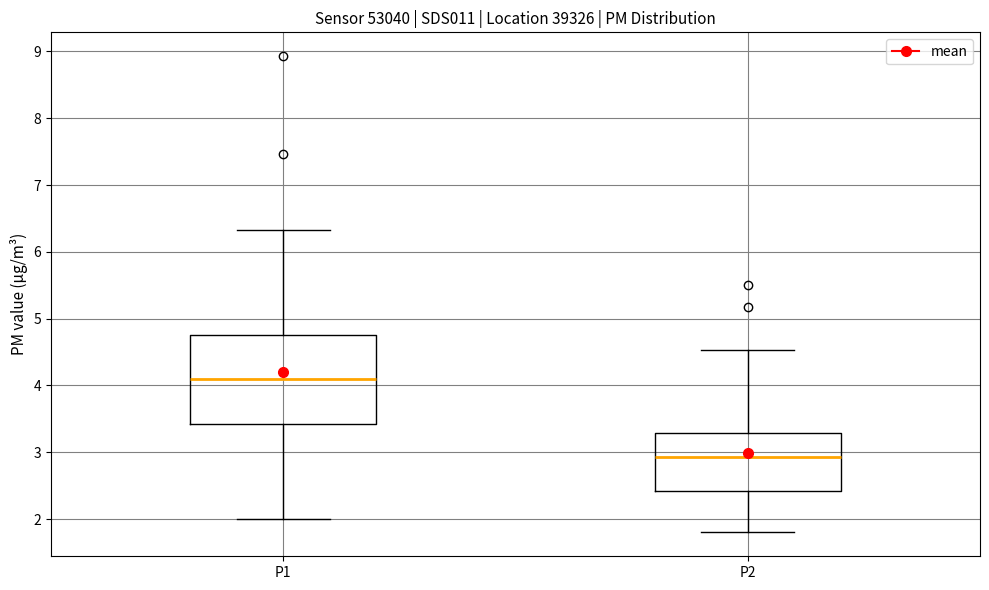

Which box has the highest median line?

P1